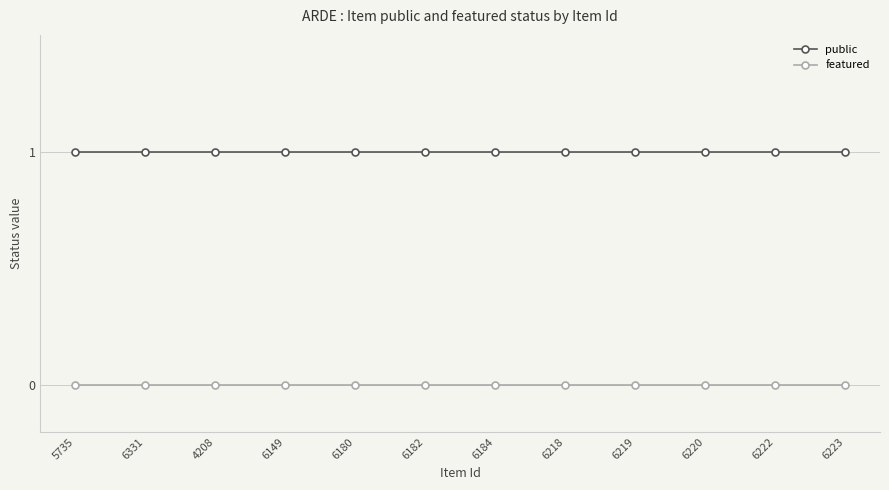

True or false: featured and public intersect in this chart.

False